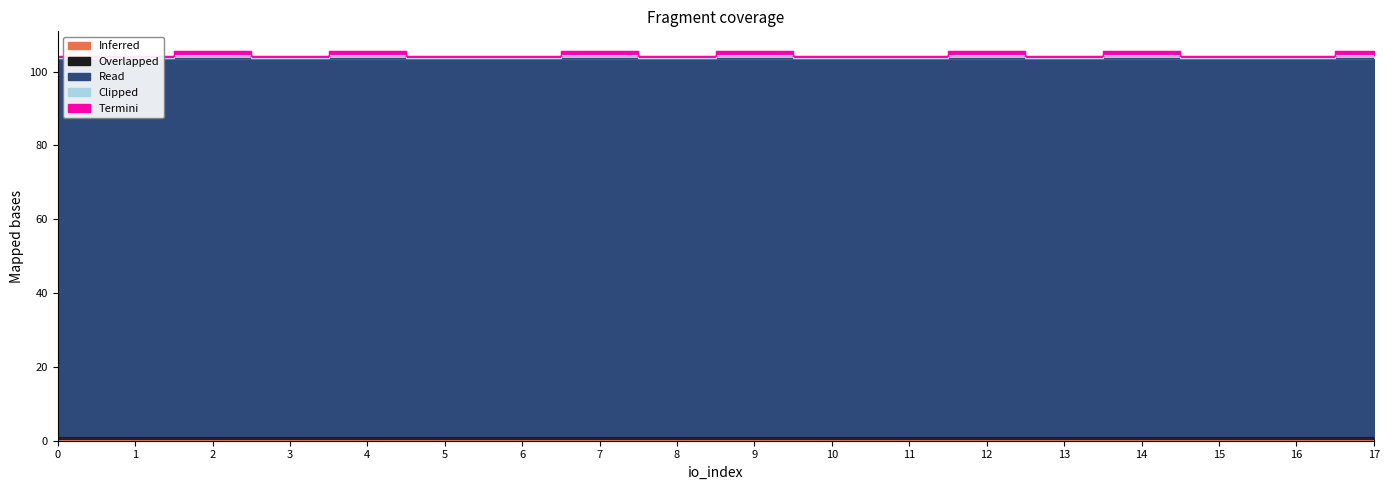

Read the Termini value at 5.

0.5